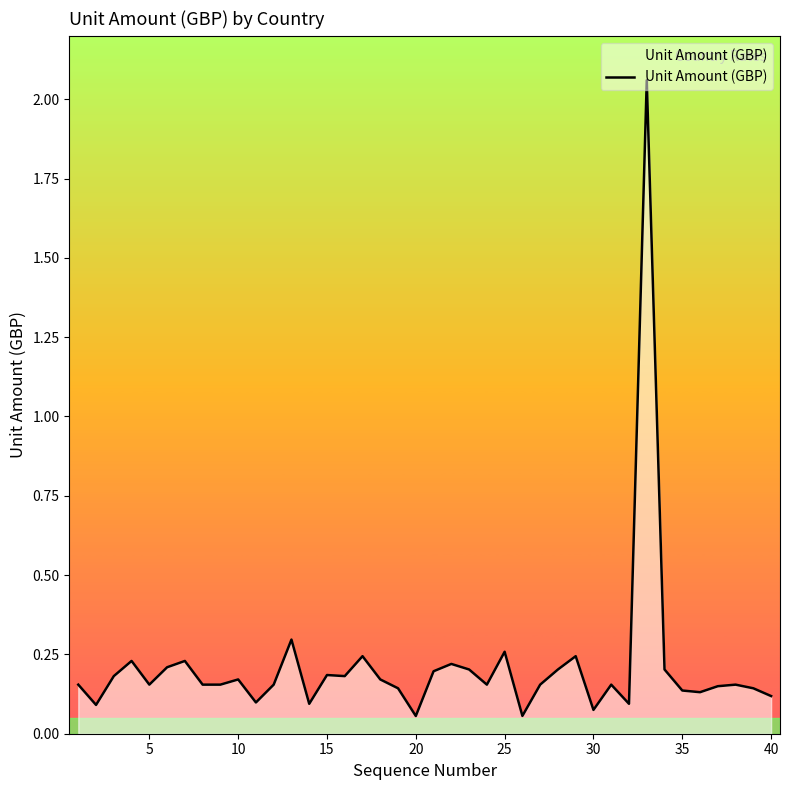

What is the difference between the maximum and minimum values?

2.0